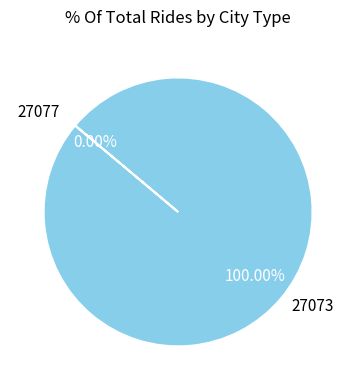

Which slice is the smallest?

27077